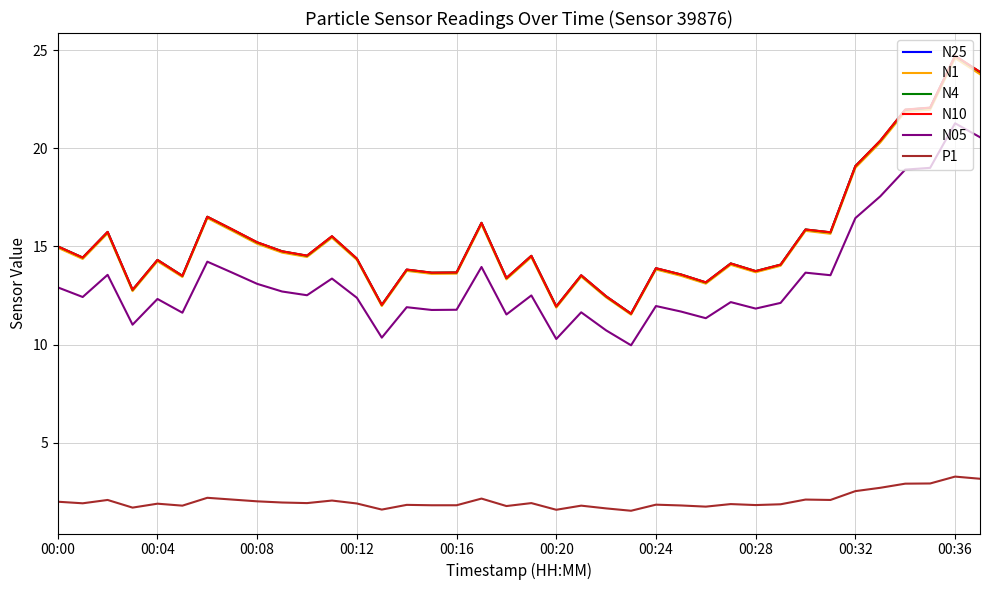

True or false: N1 and P1 intersect in this chart.

False